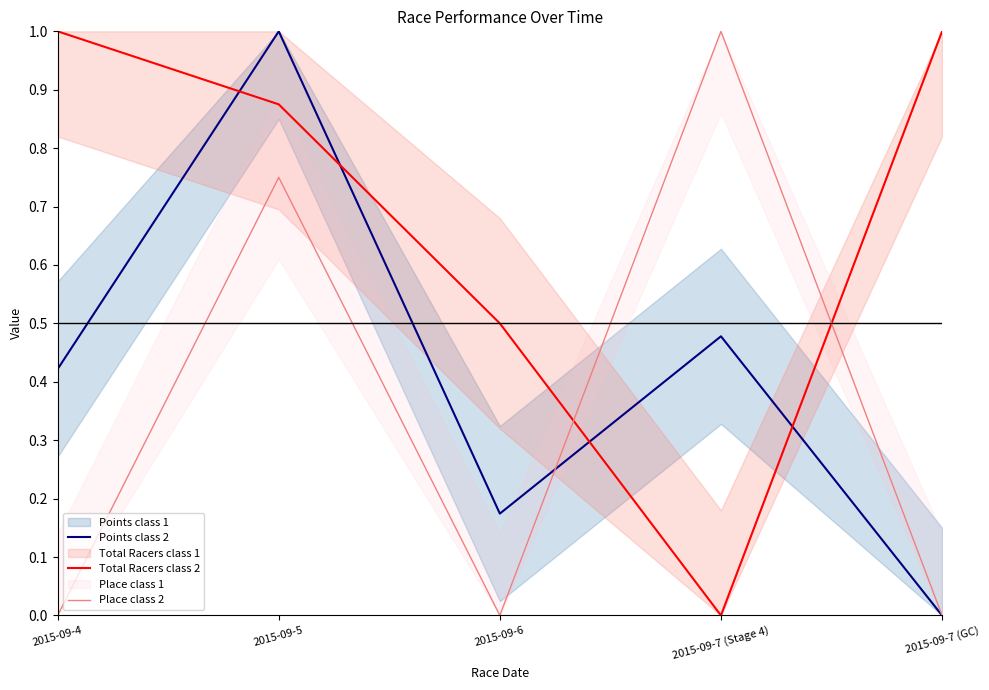

Between 2015-09-5 and 2015-09-7 (GC), which series saw the biggest shift?

Points class 2